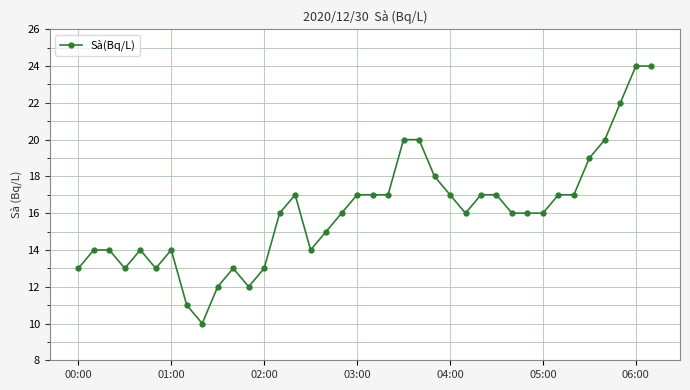

What is the smallest value displayed?

10